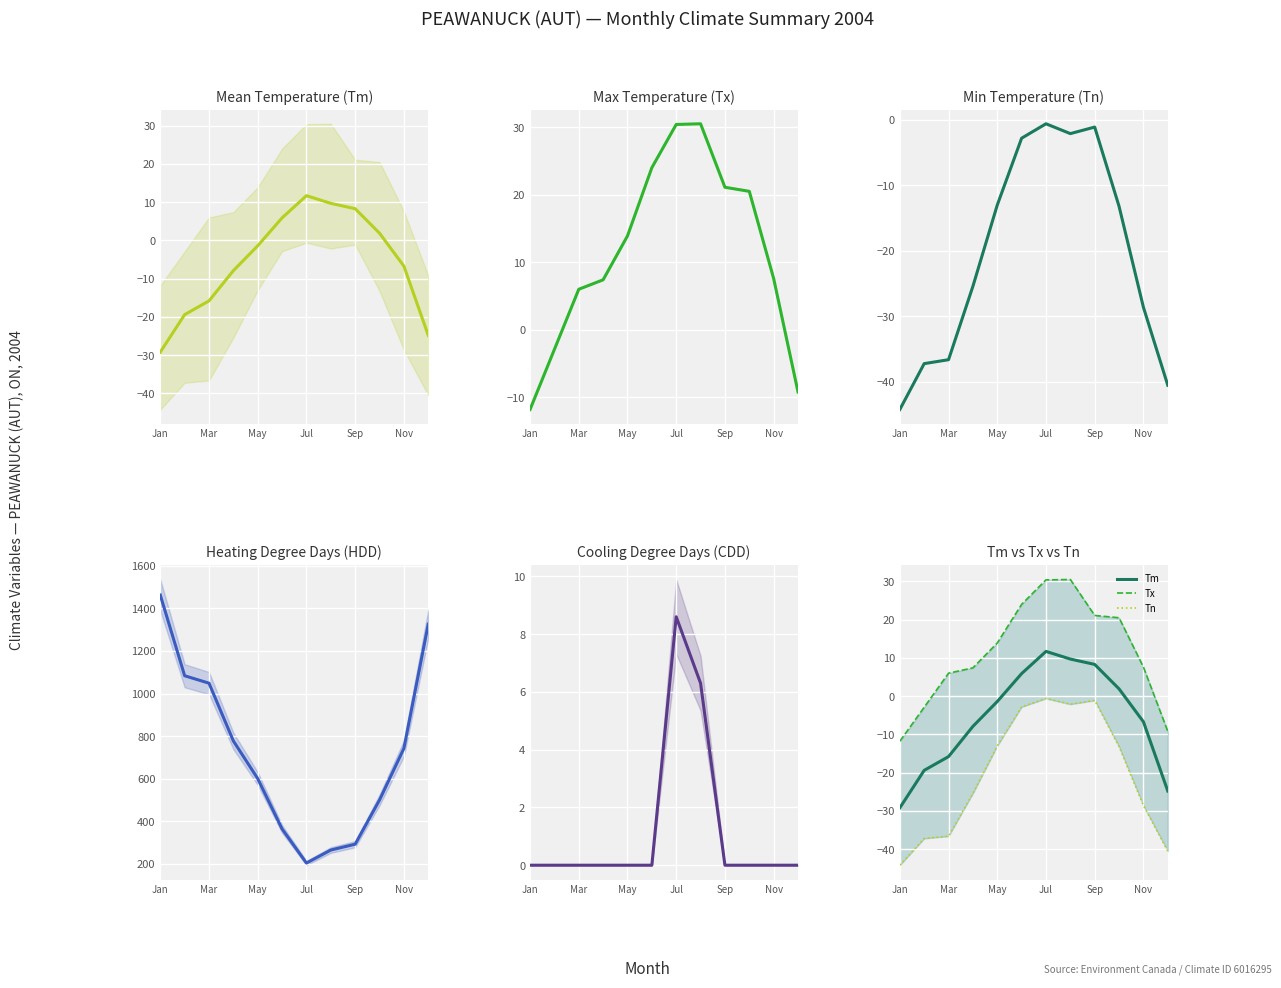

The Tm series shows 11.7 at Jul. True or false?

True